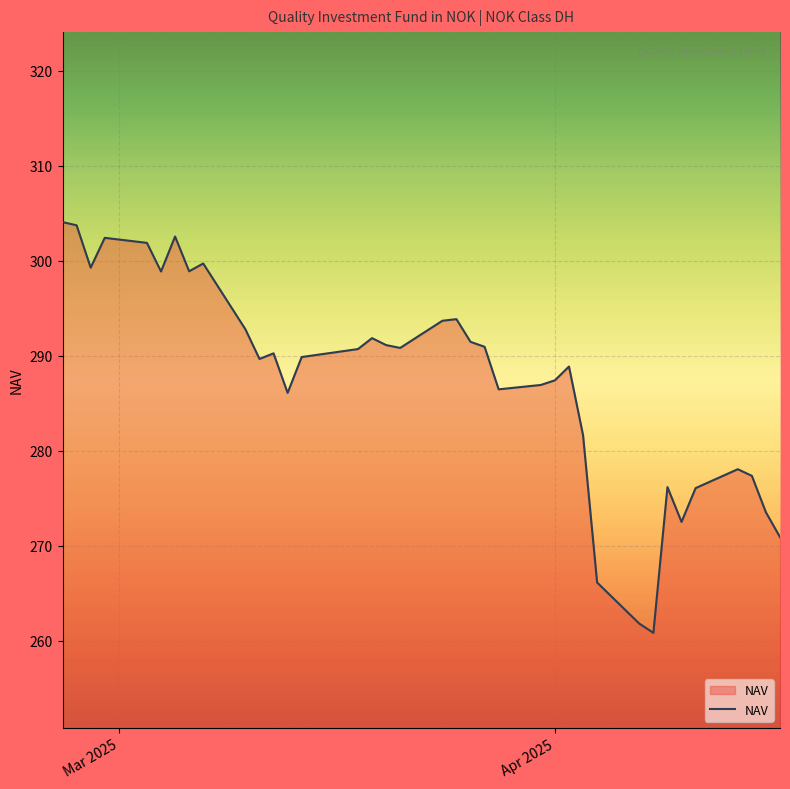

What is the maximum value shown in the chart?

304.1